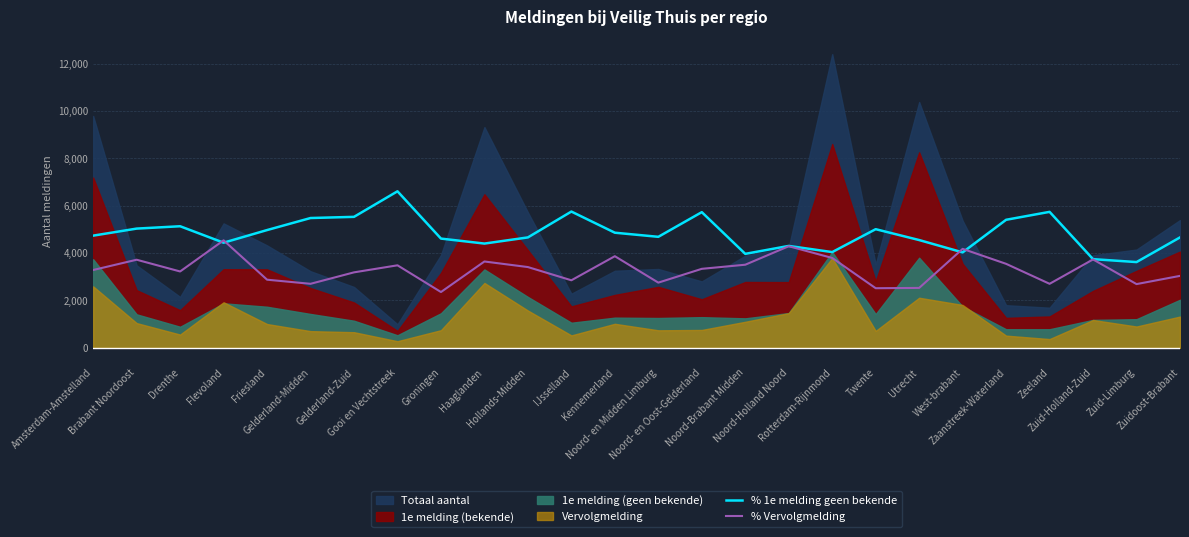

What is the approximate value of % Vervolgmelding at Noord- en Oost-Gelderland?

3335.6